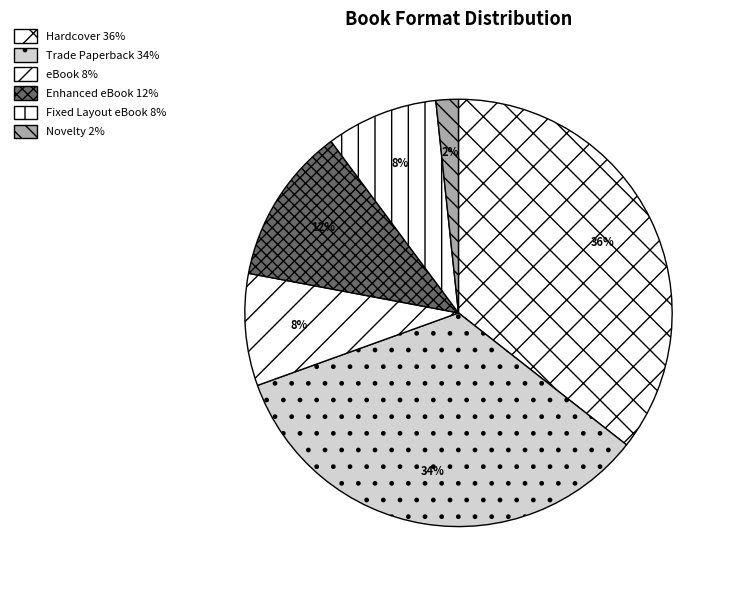

How many slices are in this pie chart?

6